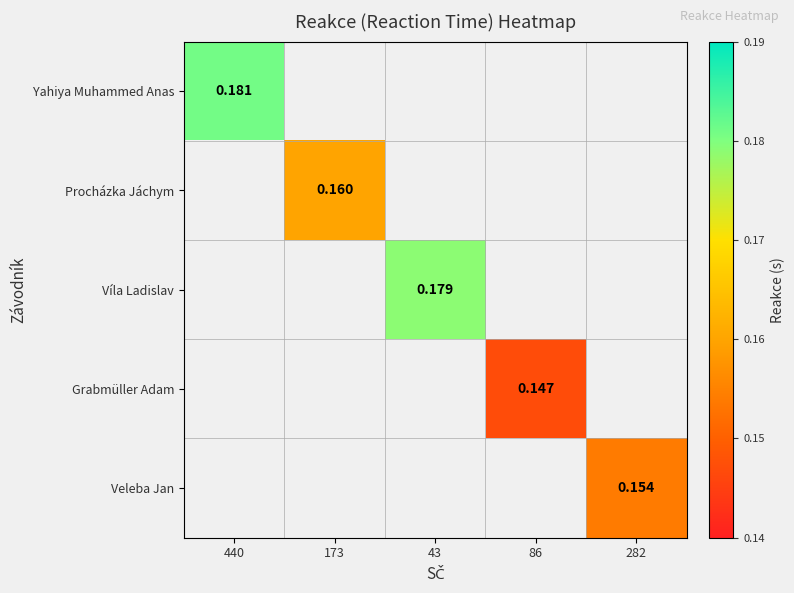

Is the value of Procházka Jáchym at 440 greater than the value of Yahiya Muhammed Anas at 43?

No